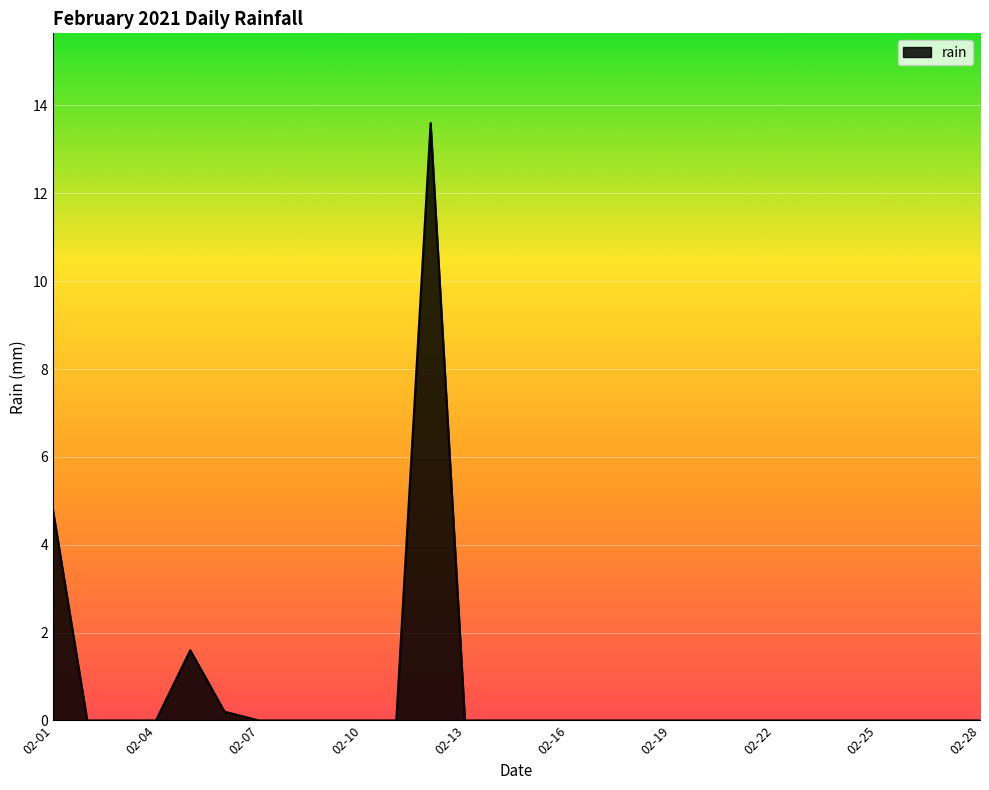

What is the average value?

0.7